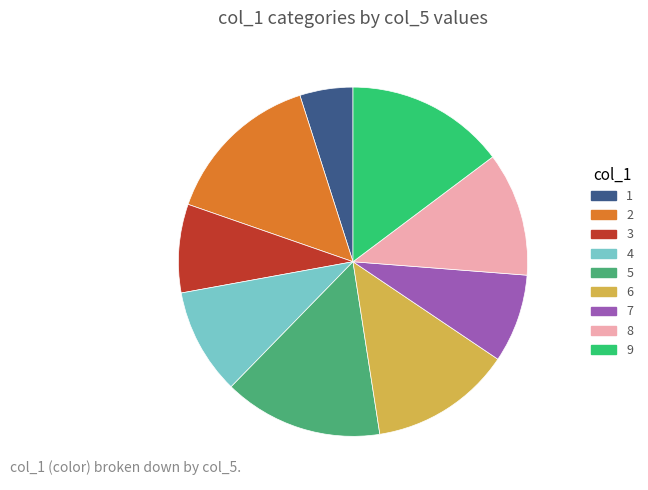

Is the sum of 4 and 6 greater than half?

No